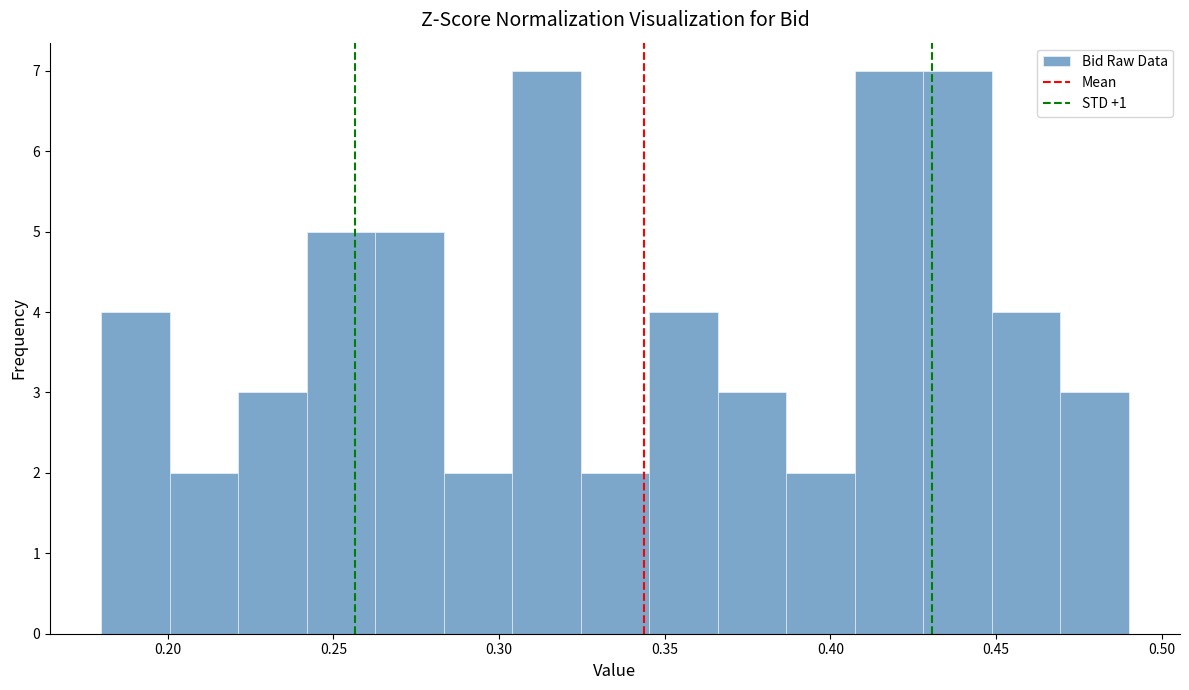

How tall is the bar that spans 0.365 to 0.385 on the x-axis? Neither the bar edges nor the heights are printed on the chart, so give them approximately, as read against the axes.

3